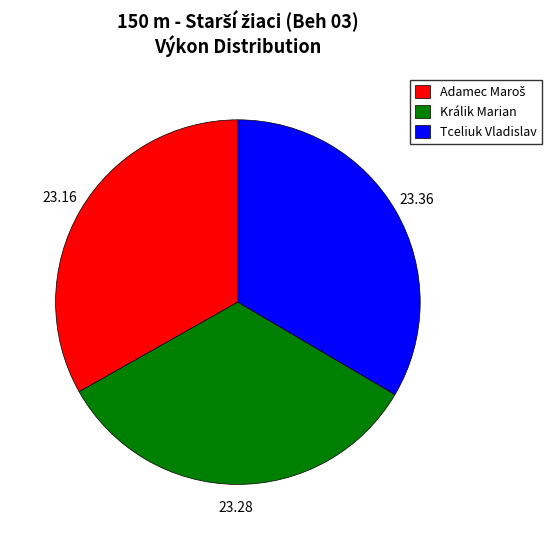

Is the sum of Tceliuk Vladislav and Králik Marian greater than half?

Yes